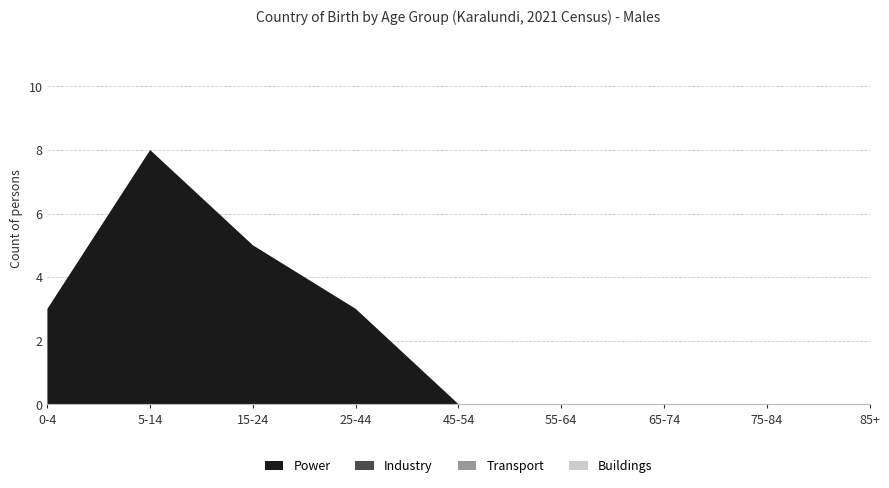

List the labels in order of Industry value, largest first.

0-4, 5-14, 15-24, 25-44, 45-54, 55-64, 65-74, 75-84, 85+